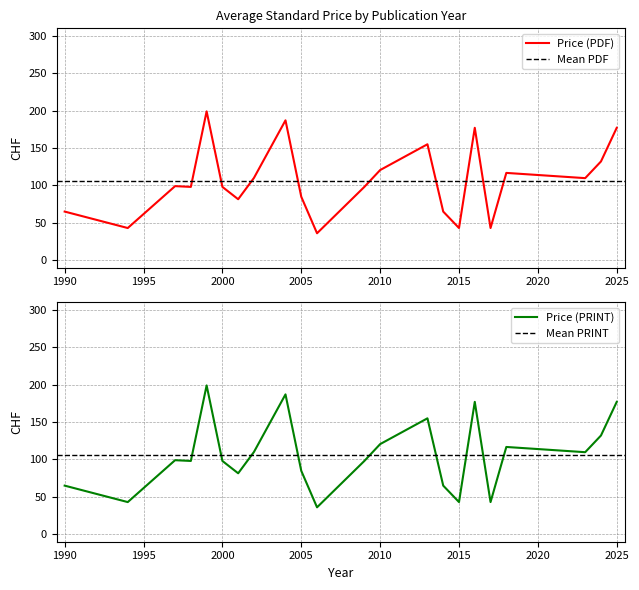

What is the lowest value of the Price (PDF) series?

36.0